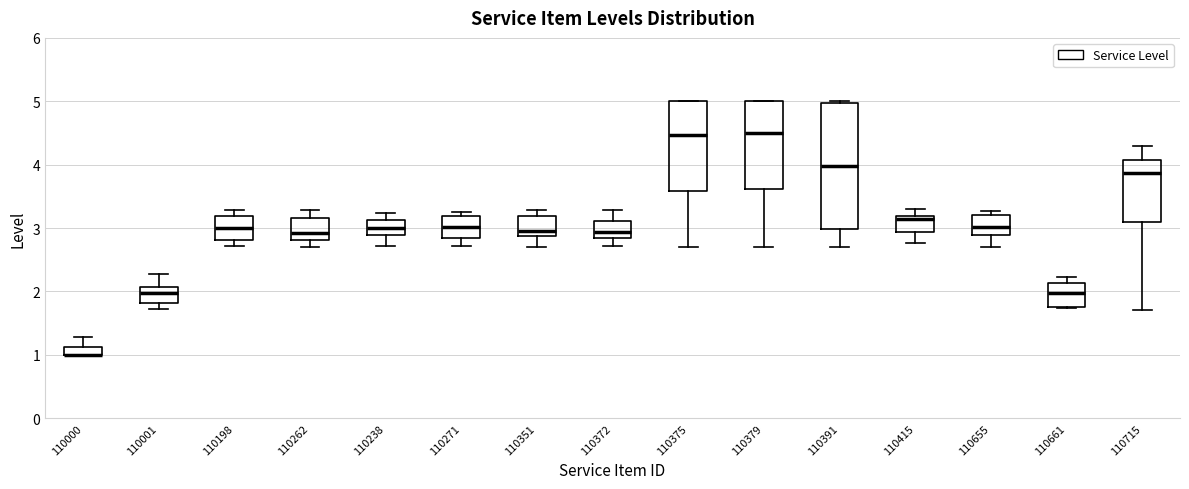

Where does the median line of the box at x = 110001 sit on the y-axis? The values are not printed on the chart, so give them approximately, as read against the axis.

2.0